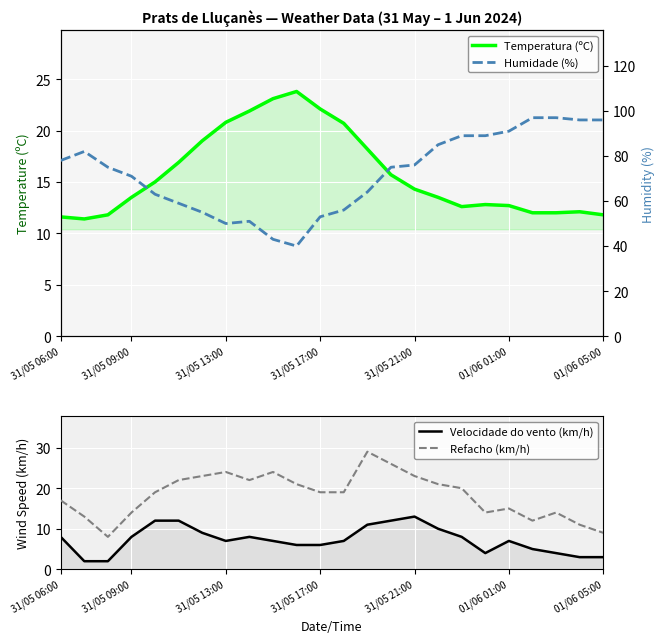

The value of Temperatura (ºC) at 01/06 05:00 is 11.8. True or false?

True